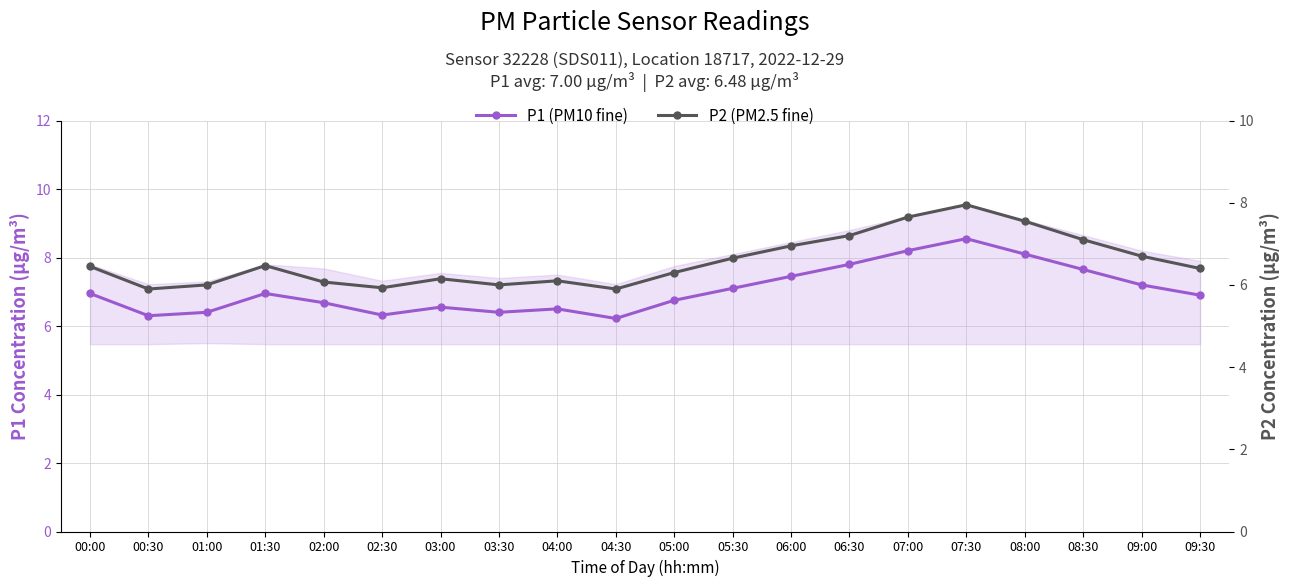

Which category has the highest value in the P1 (PM10 fine) series?

07:30